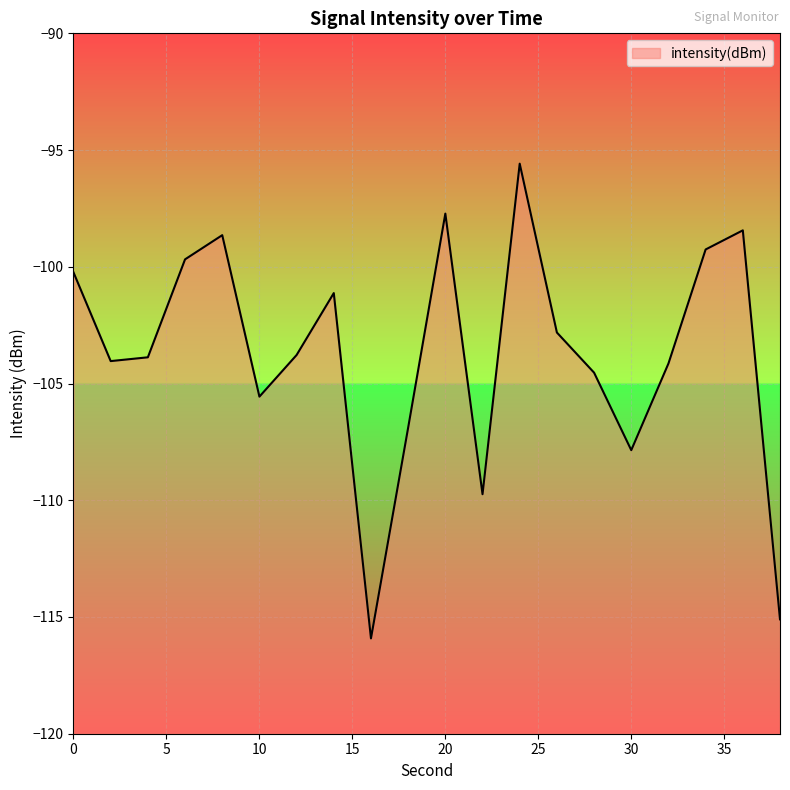

Between 12 and 34, which is larger?

34